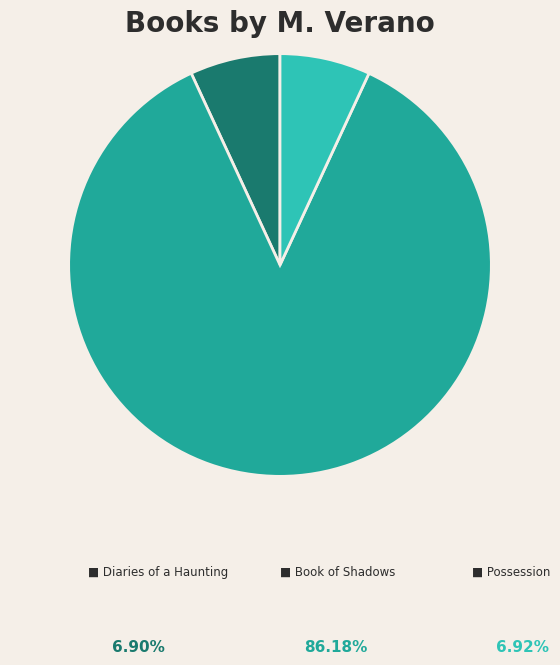

How many segments does this pie chart have?

3